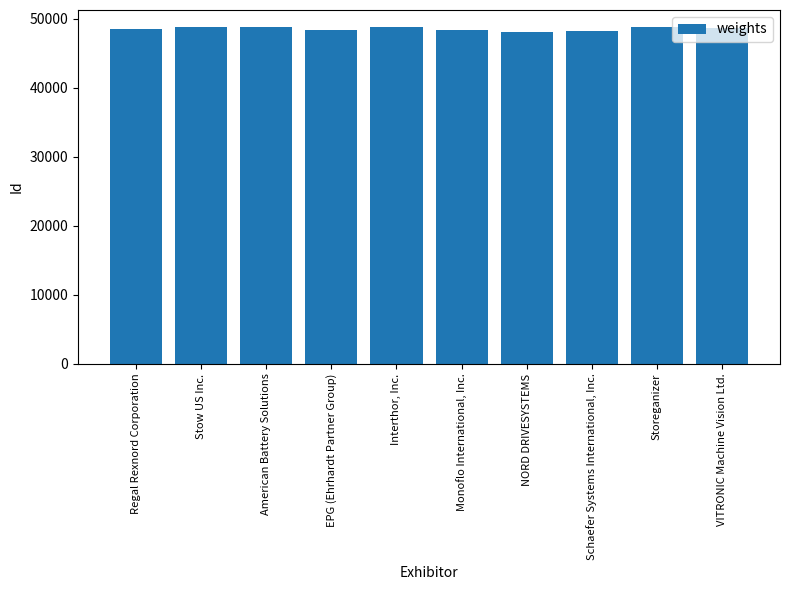

What is the greatest value displayed?

48809